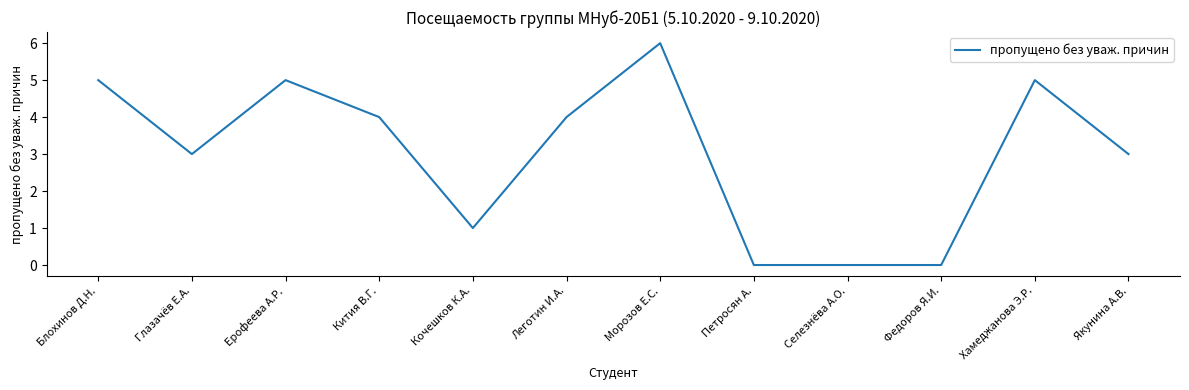

What is the change in value from Ерофеева А.Р. to Морозов Е.С.?

+1